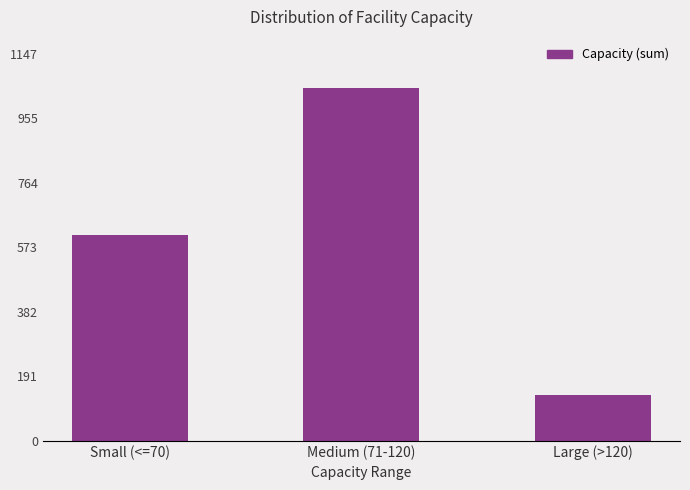

The chart shows a value of 1541 at Medium (71-120). True or false?

False